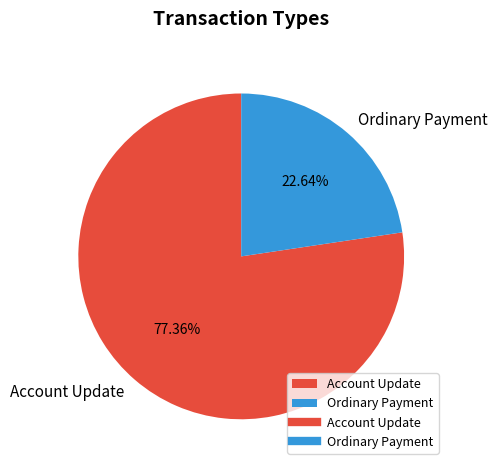

Which has a higher value, Account Update or Ordinary Payment?

Account Update